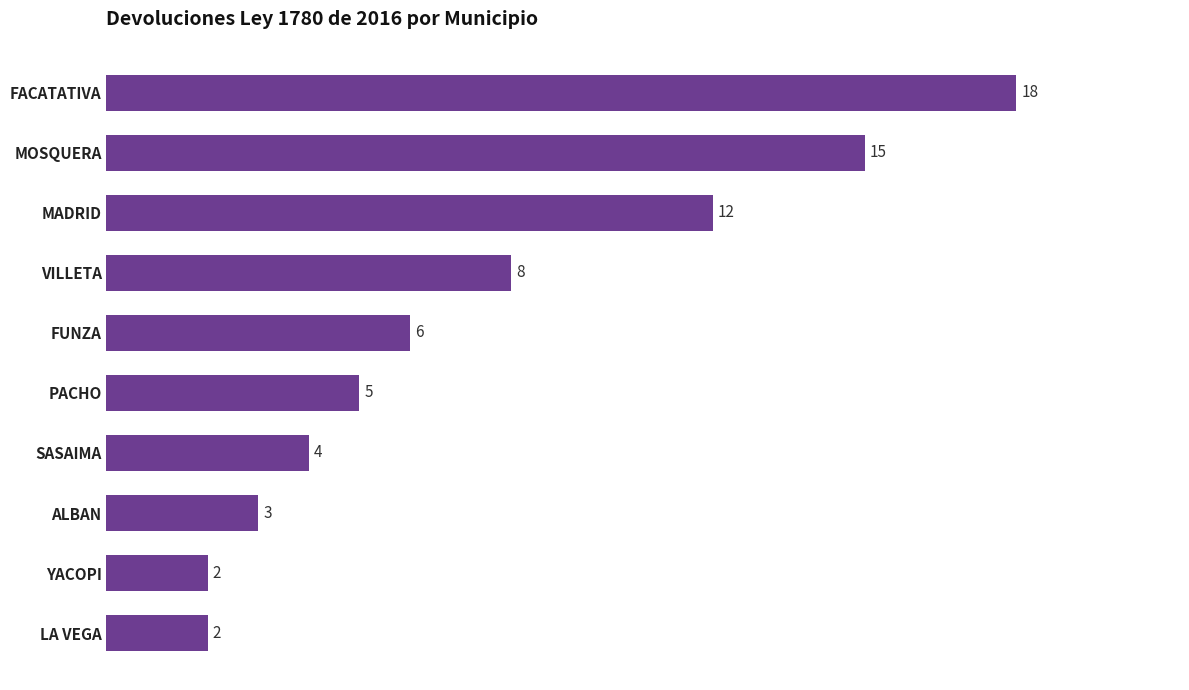

How many bars are there in total?

10